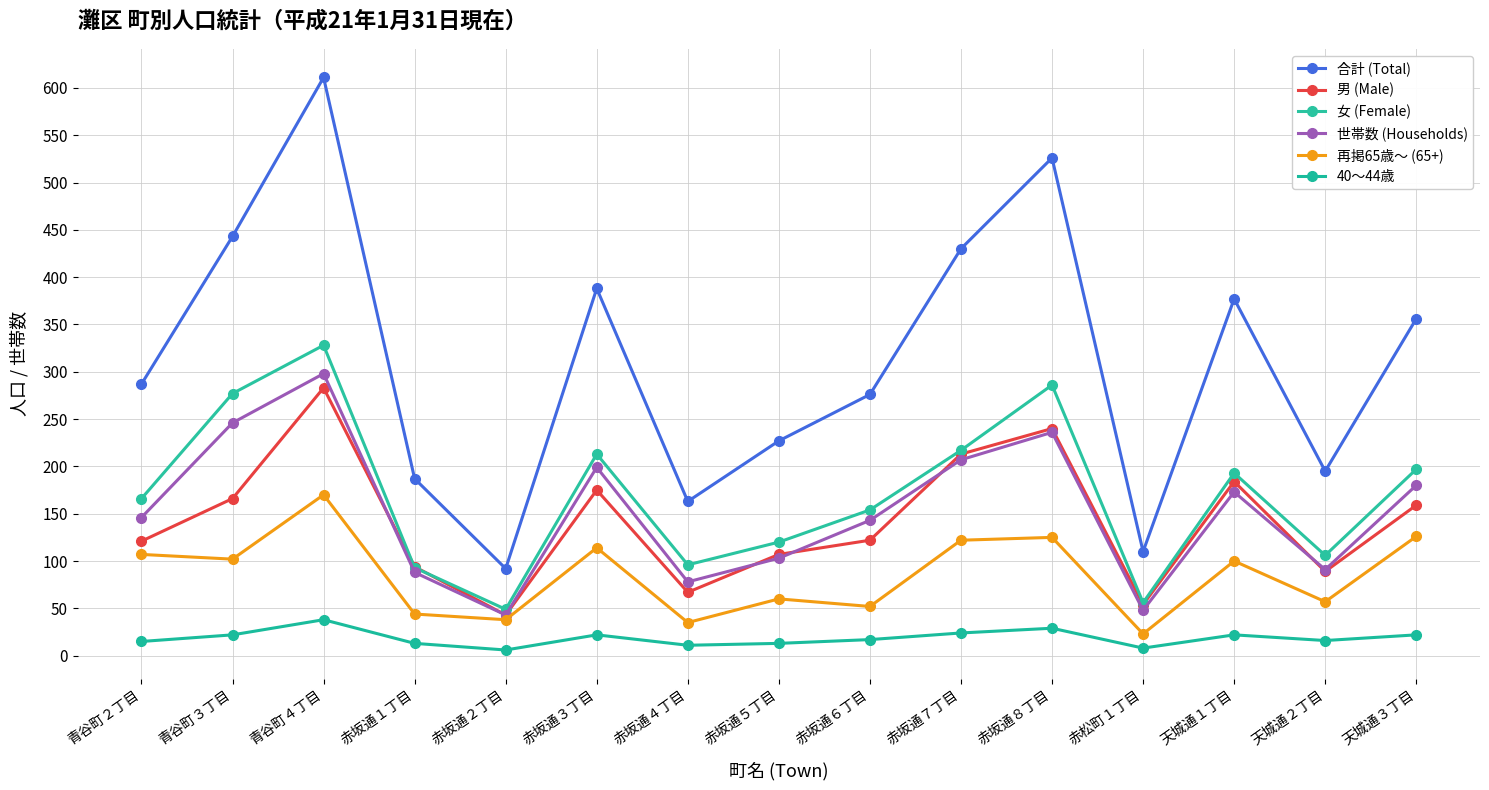

True or false: 40～44歳 has a value of 50 at 赤坂通８丁目.

False